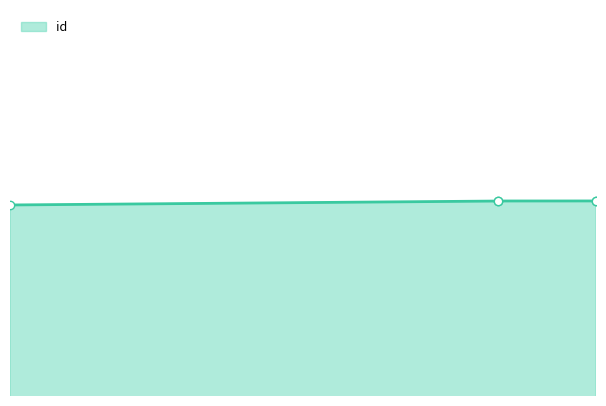

What is the ratio of the value at 2022-07-25 to the value at 2022-07-26?

1.0